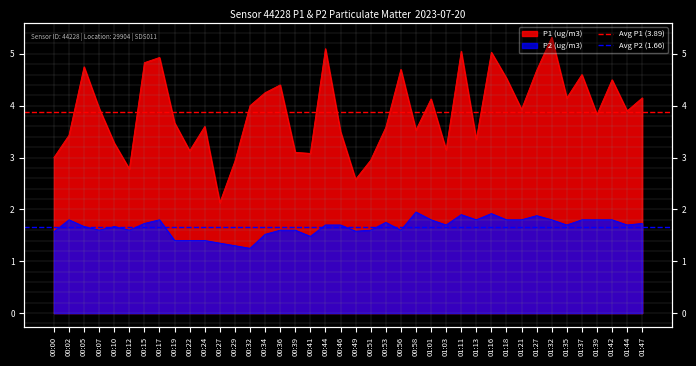

Rank the series at 00:00 from lowest to highest value.

Avg P2 (1.66), Avg P1 (3.89)